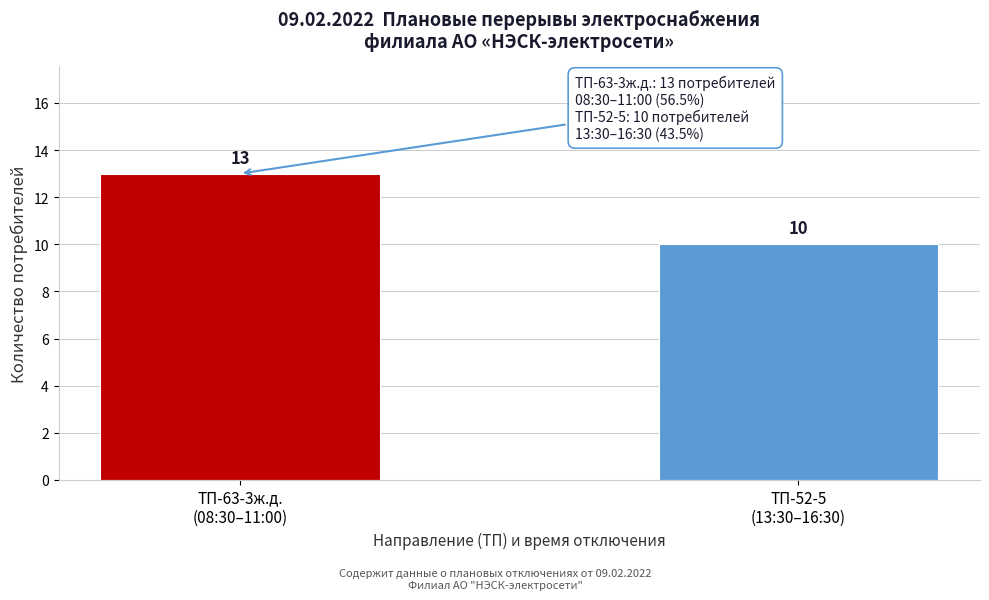

Reading right to left, extract all data points from this chart.

10	13